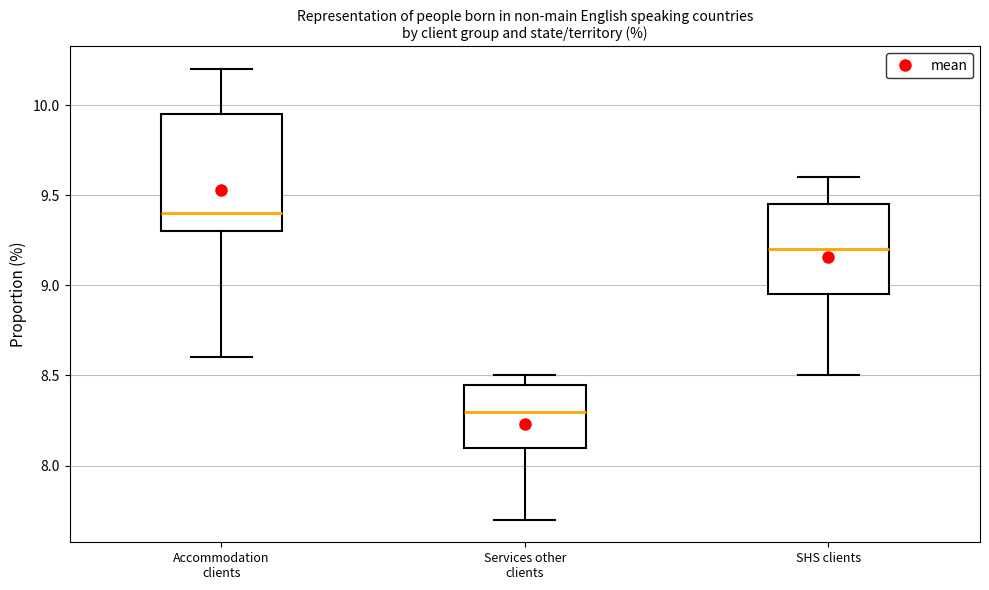

Reading left to right, transcribe this box plot: for each box, give where its median line is, the range the box spans, and where its two whiskers end, as read against the y-axis. The values are not printed on the chart, so give them approximately, as read against the axis.

Accommodation clients: median 9.40, box 9.30 to 9.95, whiskers 8.60 to 10.20
Services other clients: median 8.30, box 8.10 to 8.45, whiskers 7.70 to 8.50
SHS clients: median 9.20, box 8.95 to 9.45, whiskers 8.50 to 9.60